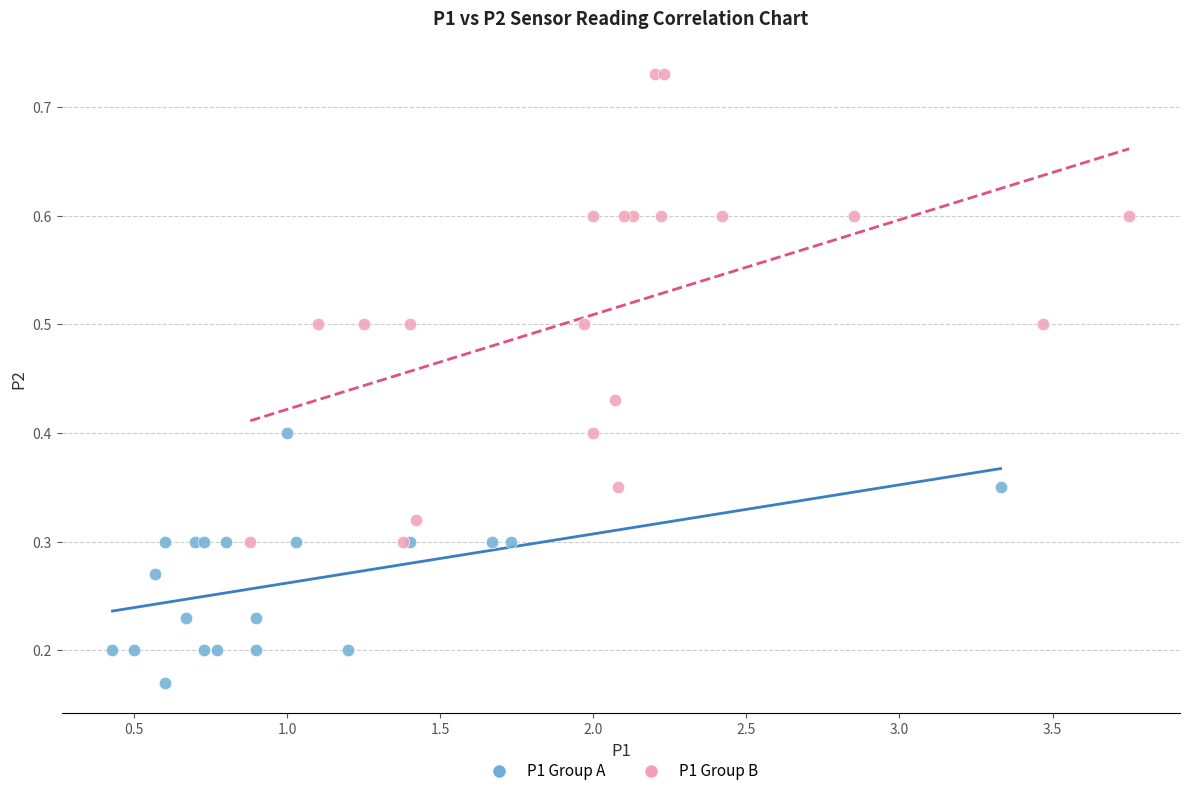

What are all the series names shown in the legend?

P1 Group A, P1 Group B